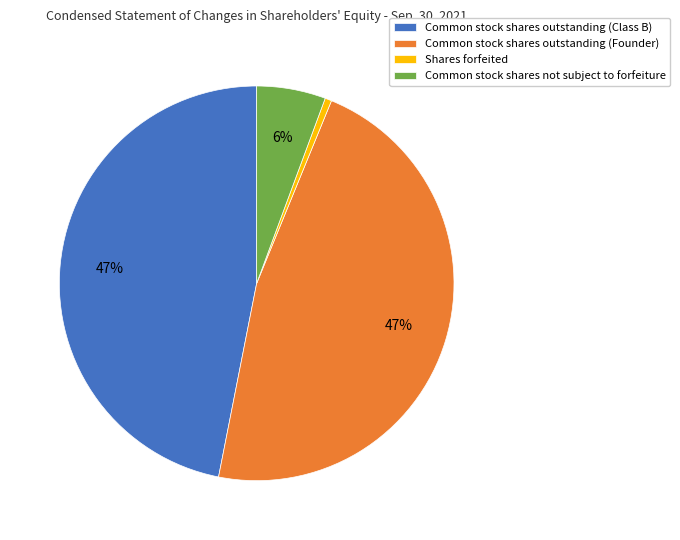

How many slices are in this pie chart?

4